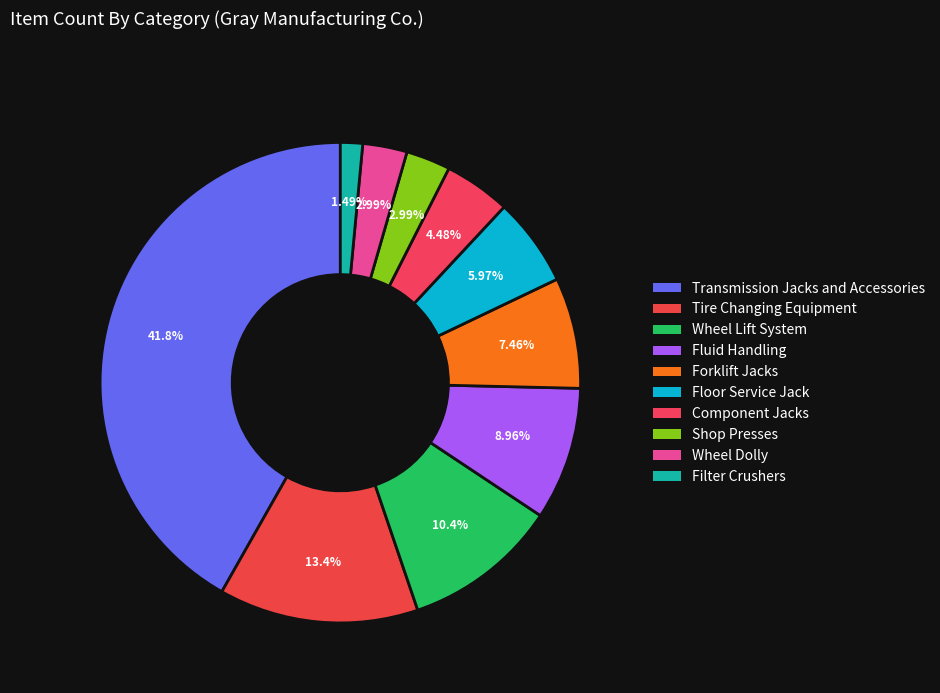

To the nearest percent, what percentage of the pie is Component Jacks?

4%